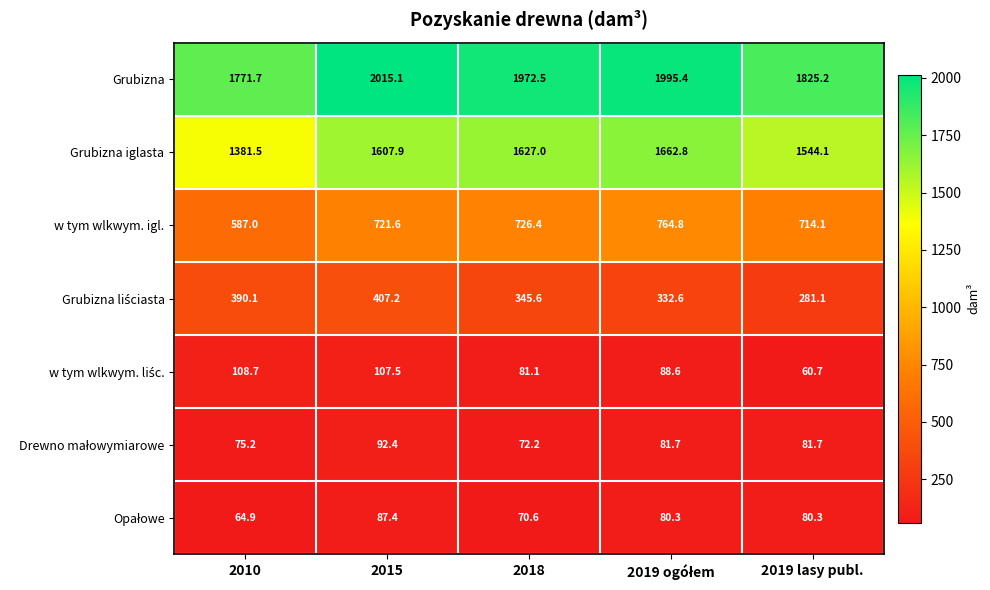

Where does the Grubizna iglasta series first go above 1607?

2015